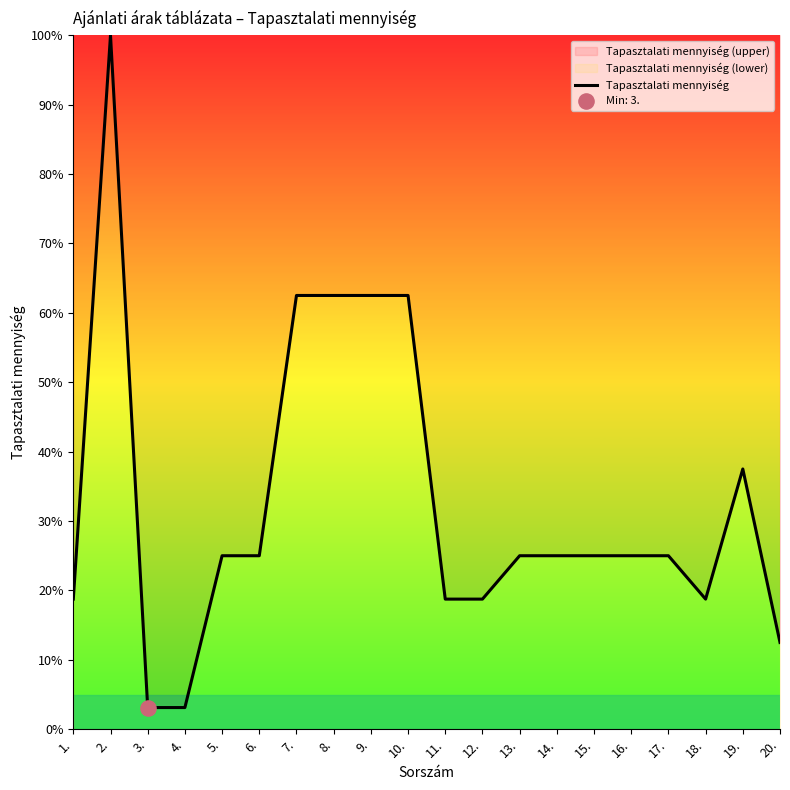

Approximately how many times larger is the value at 7. compared to 10.?

1.0